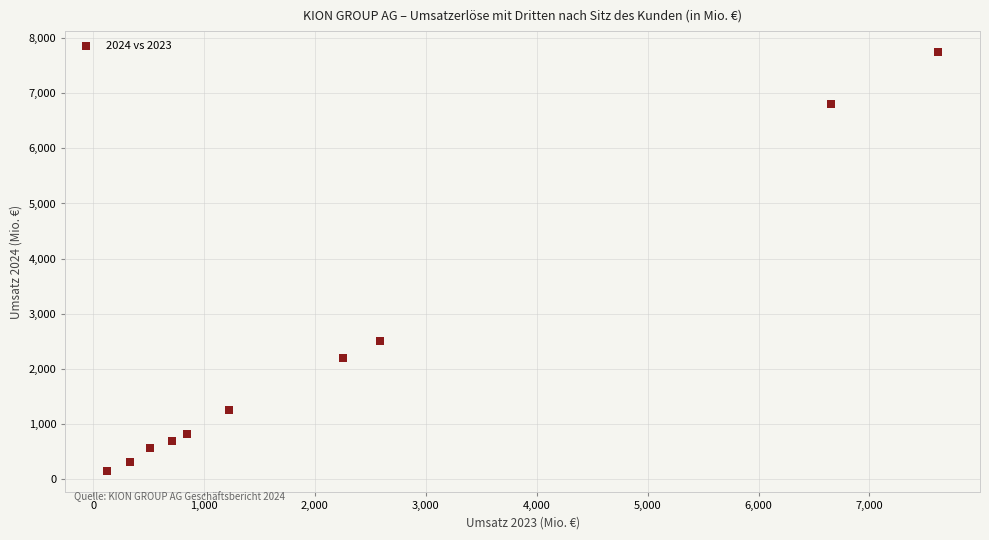

What Y value in the scatter plot is closest to 3941?

2501.2